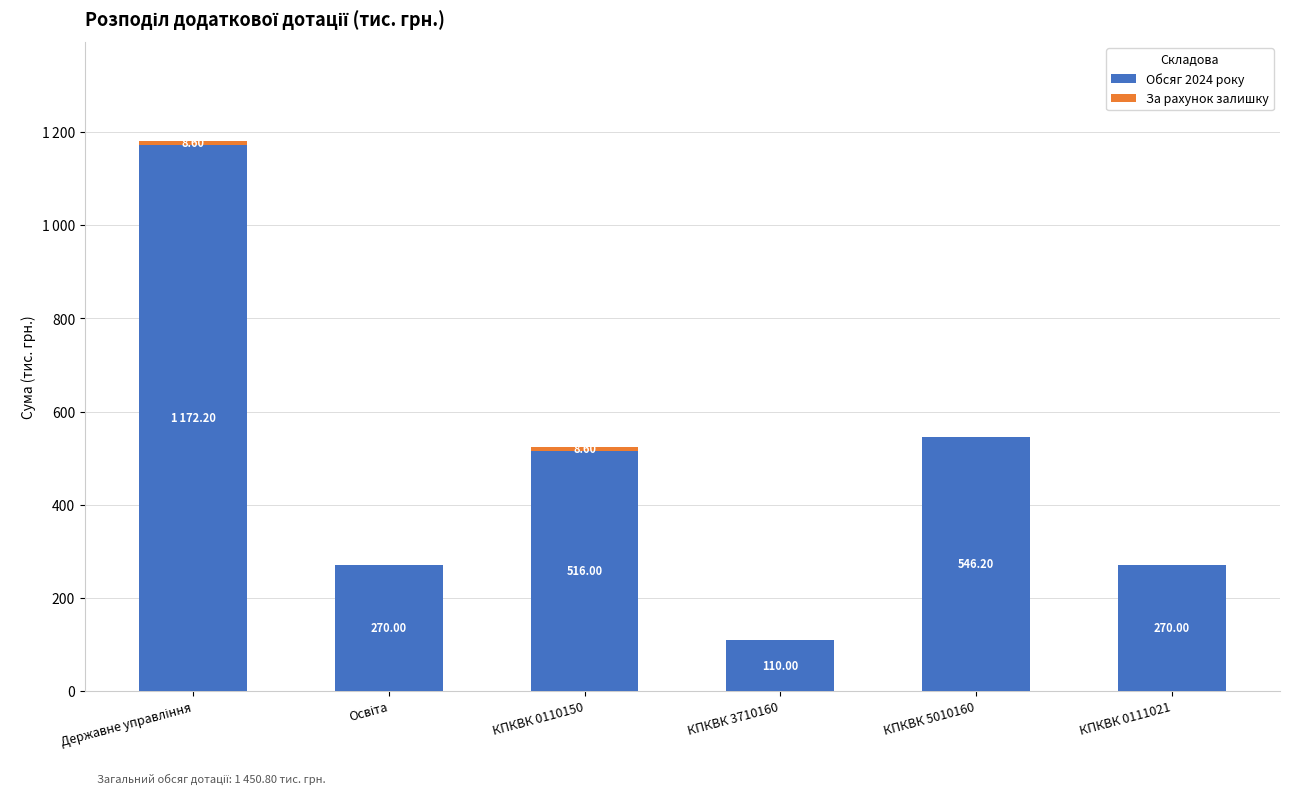

Are the bars grouped side by side (vs. stacked)?

No